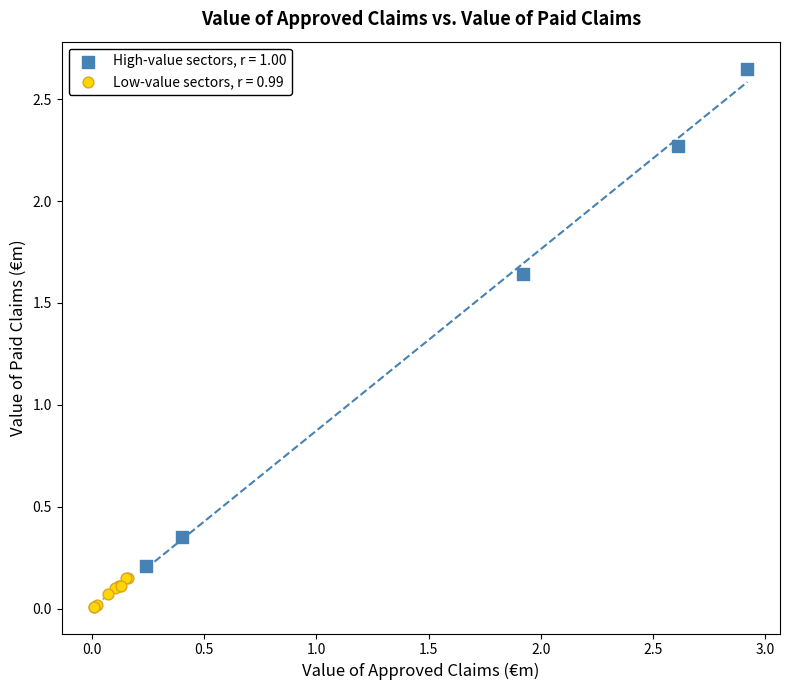

Which series contains the lowest Y value?

Low-value sectors, r = 0.99